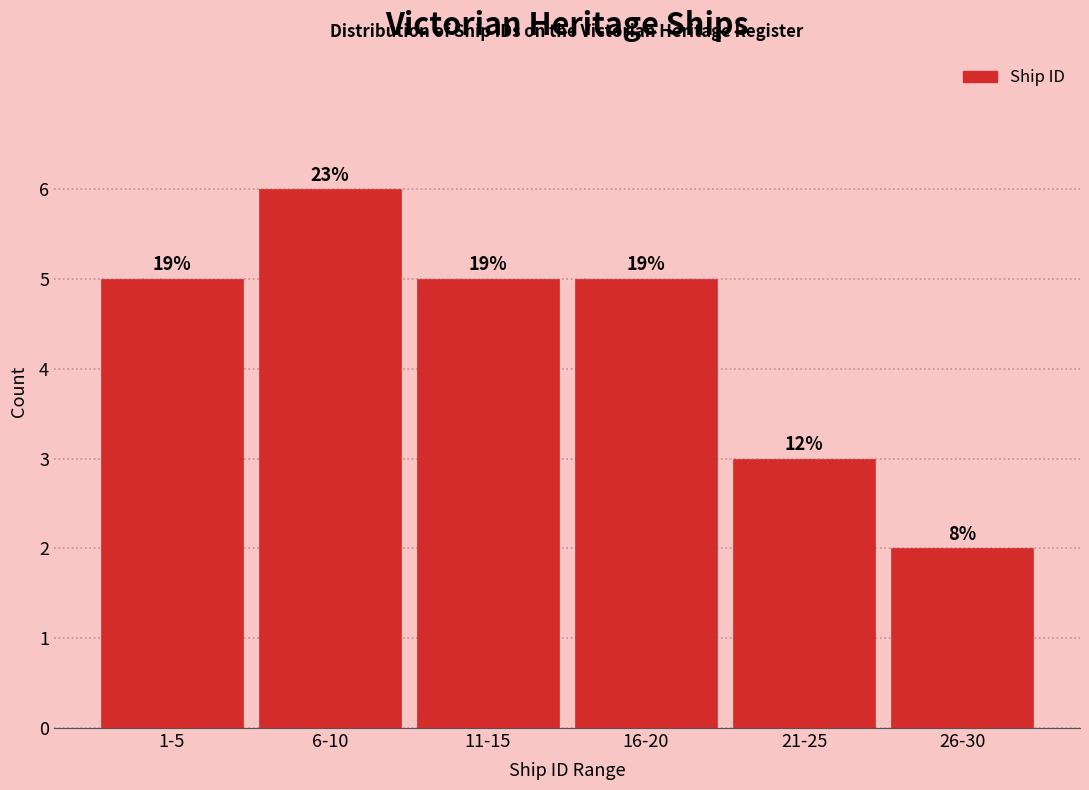

How many bars are there in total?

6